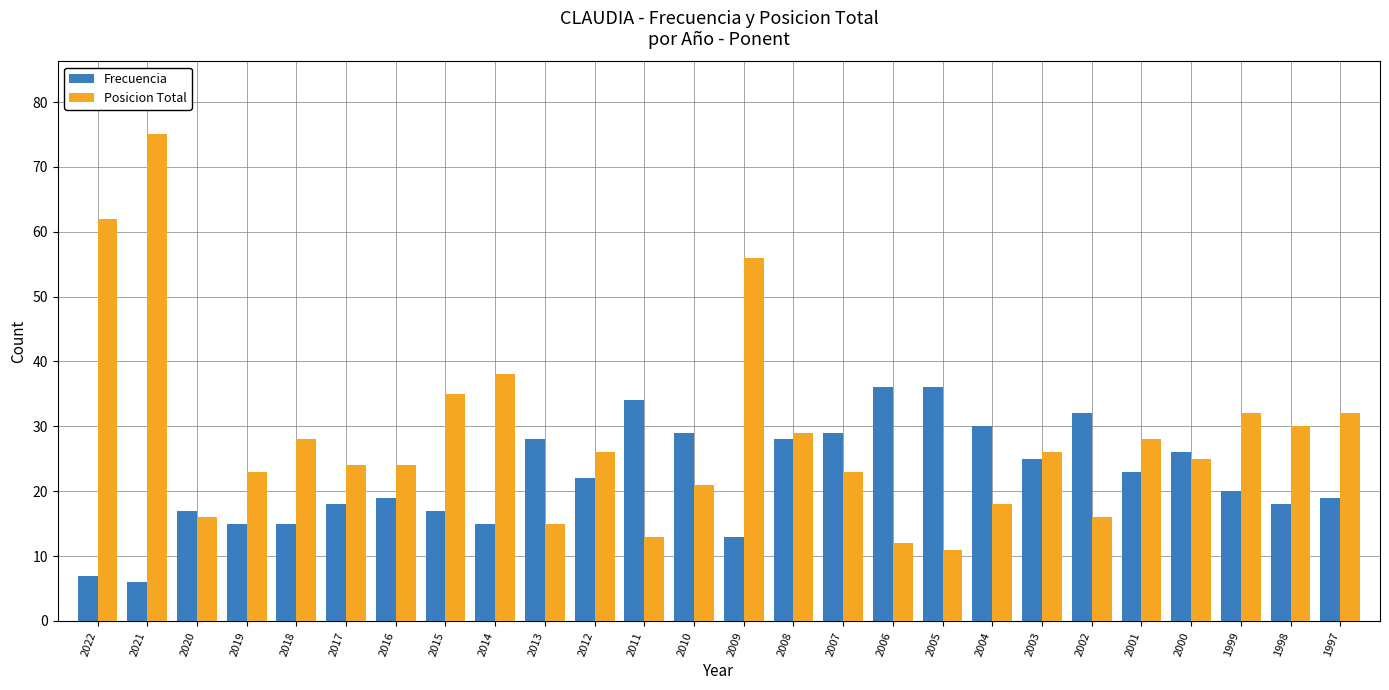

List the series in order of their peak value, highest first.

Posicion Total, Frecuencia